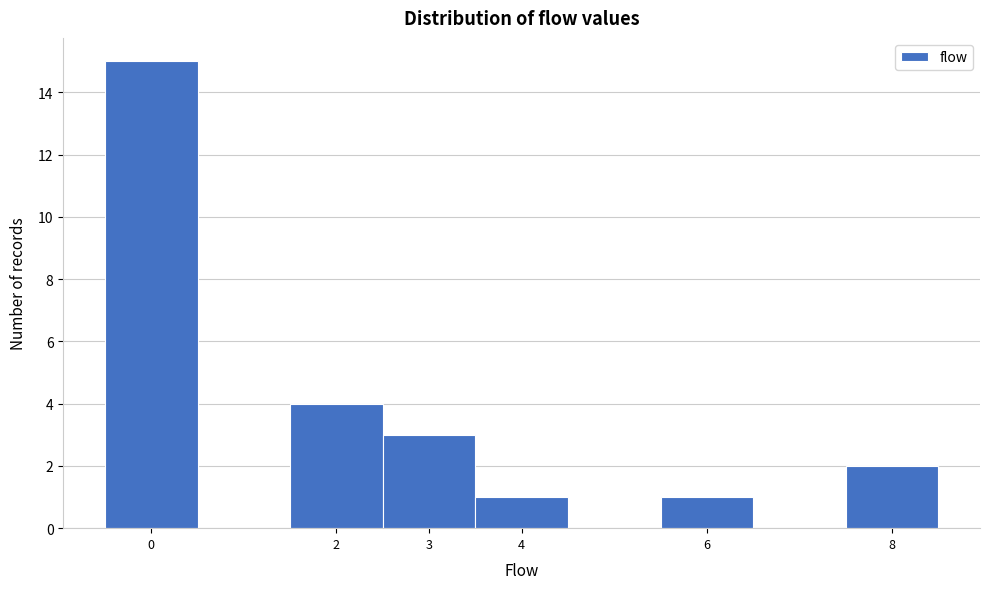

Reading left to right, list every bar in this chart as the range it spans on the x-axis followed by its height. The values are not printed on the chart, so give them approximately, as read against the axis.

-0.5 to 0.5: 15
0.5 to 1.5: 0
1.5 to 2.5: 4
2.5 to 3.5: 3
3.5 to 4.5: 1
4.5 to 5.5: 0
5.5 to 6.5: 1
6.5 to 7.5: 0
7.5 to 8.5: 2